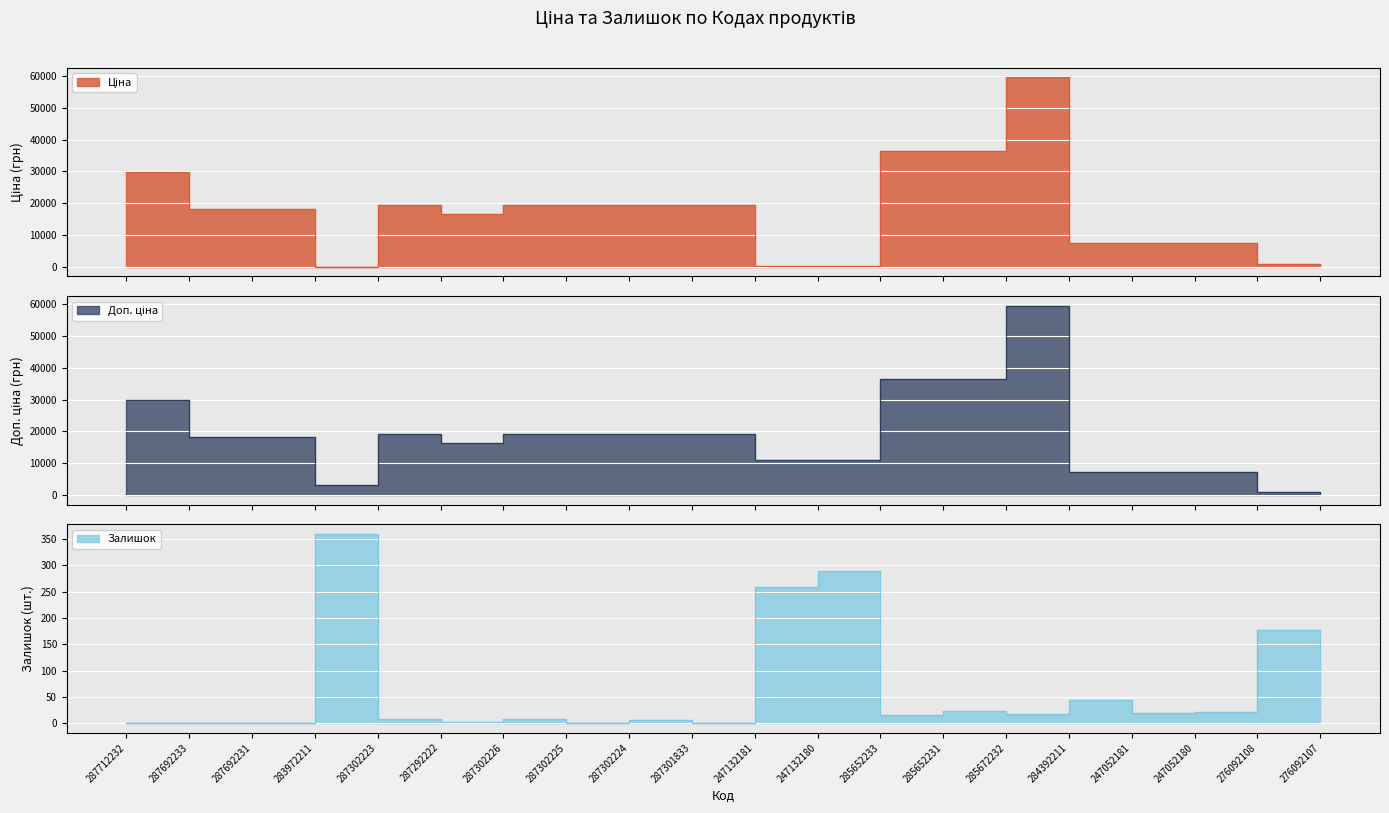

Between 285652233 and 287302223, which is larger?

285652233